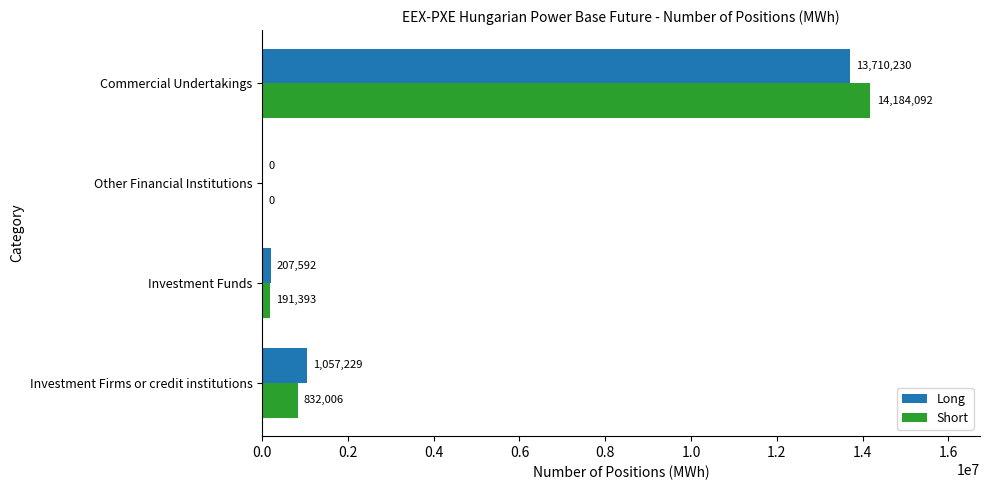

What is the sum of all Short values?

15207491